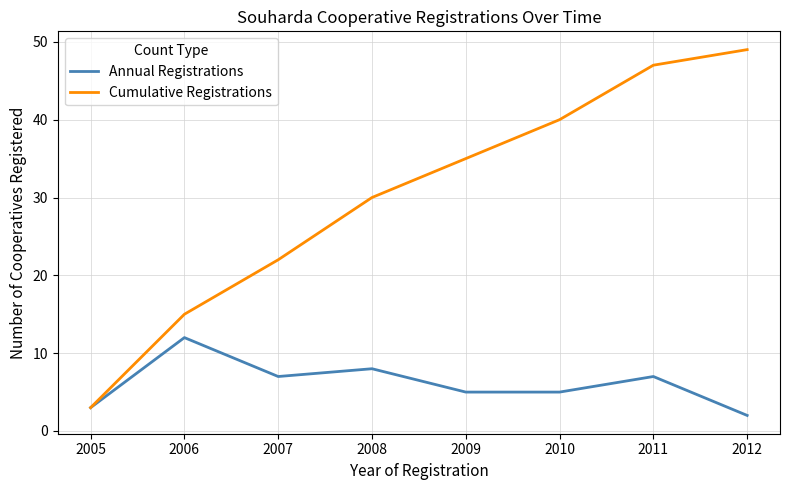

What is the average value of the Annual Registrations series?

6